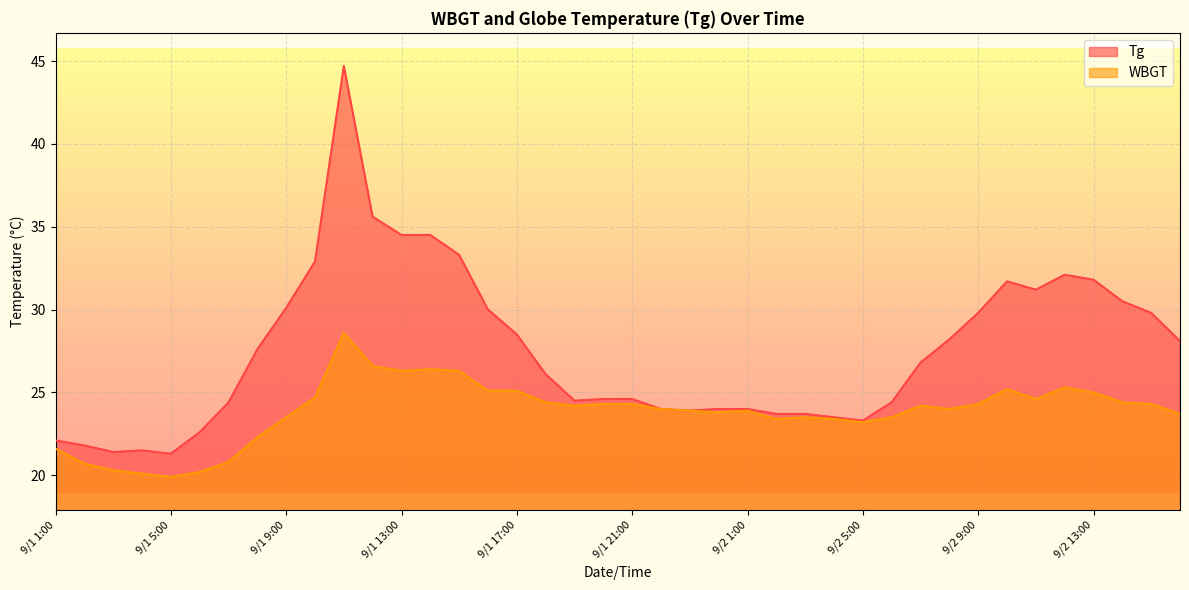

Which series has the largest range (max minus min)?

Tg